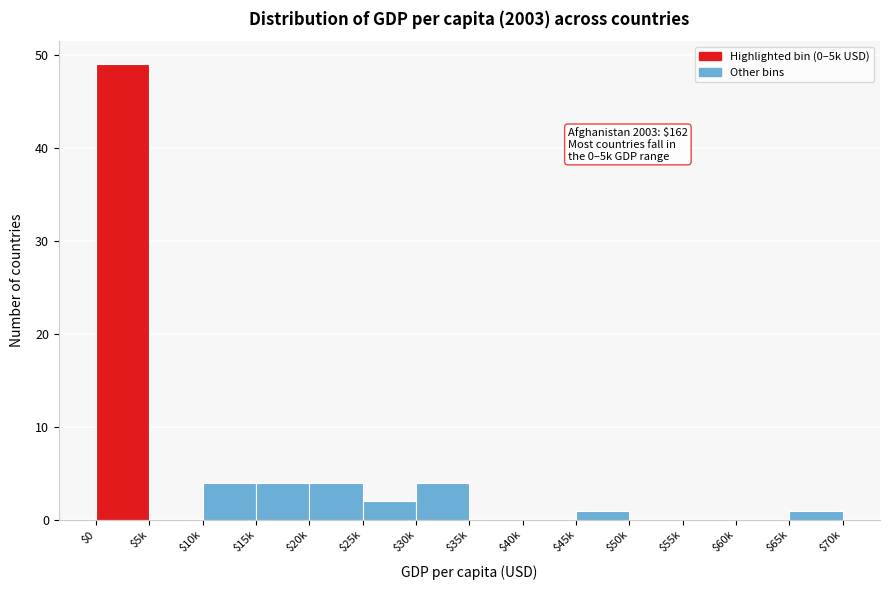

What is the sum of all values?

69